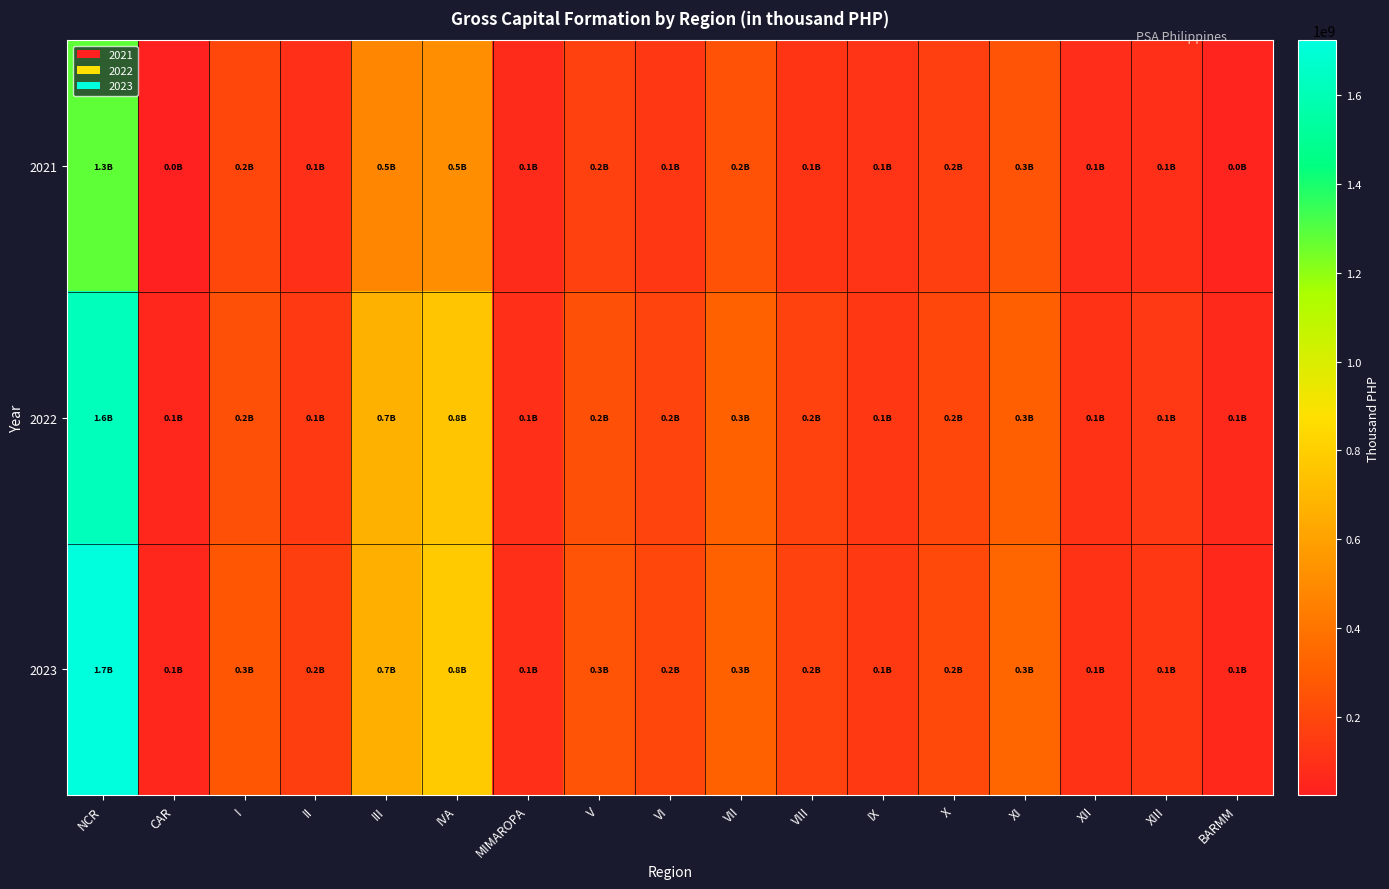

Which has a higher value, CAR or II?

II